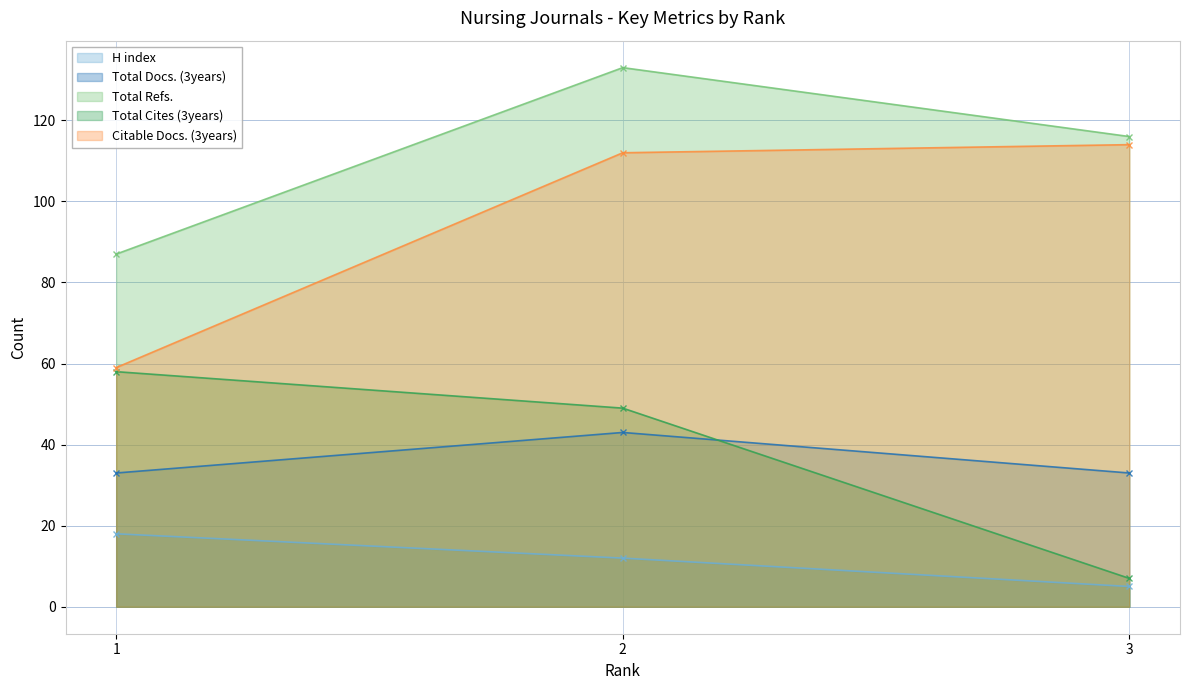

Is it true that Total Refs. equals 129 at 1?

False